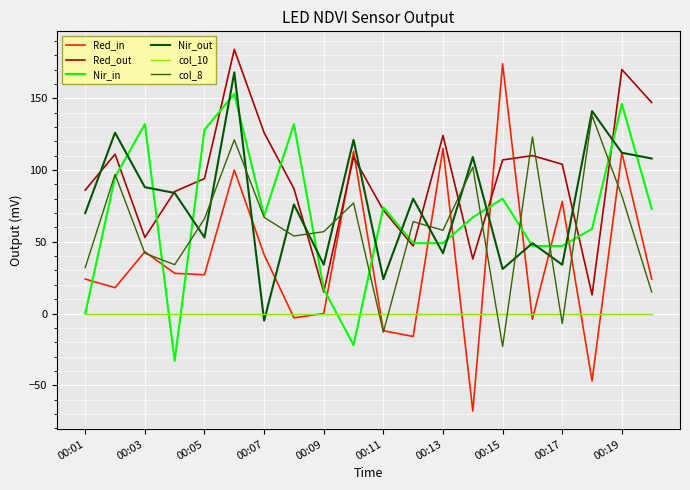

Which series has the largest range (max minus min)?

Red_in